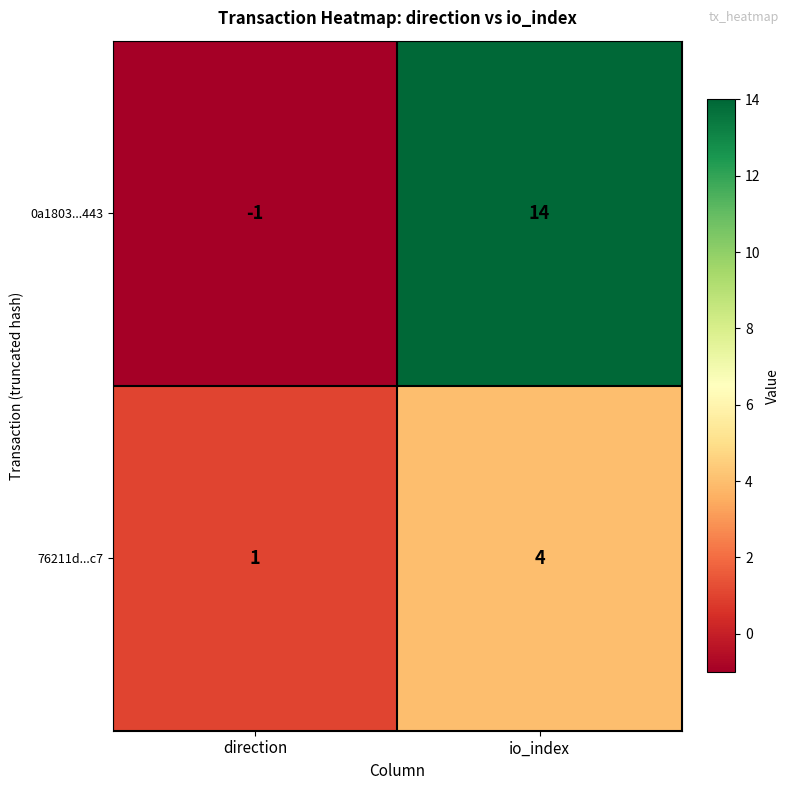

Which series changed the most between direction and io_index?

0a1803...443